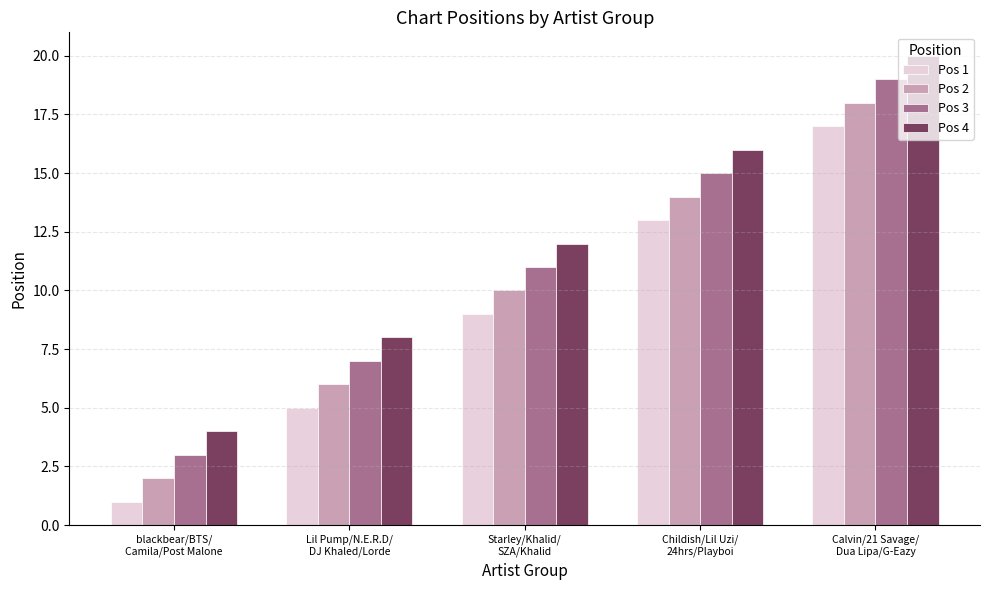

Is it true that Pos 2 equals 10 at Starley/Khalid/
SZA/Khalid?

True